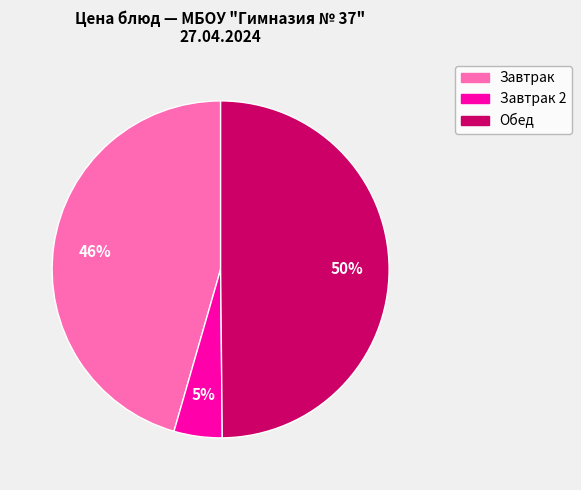

To the nearest percent, what is the average slice percentage?

33%